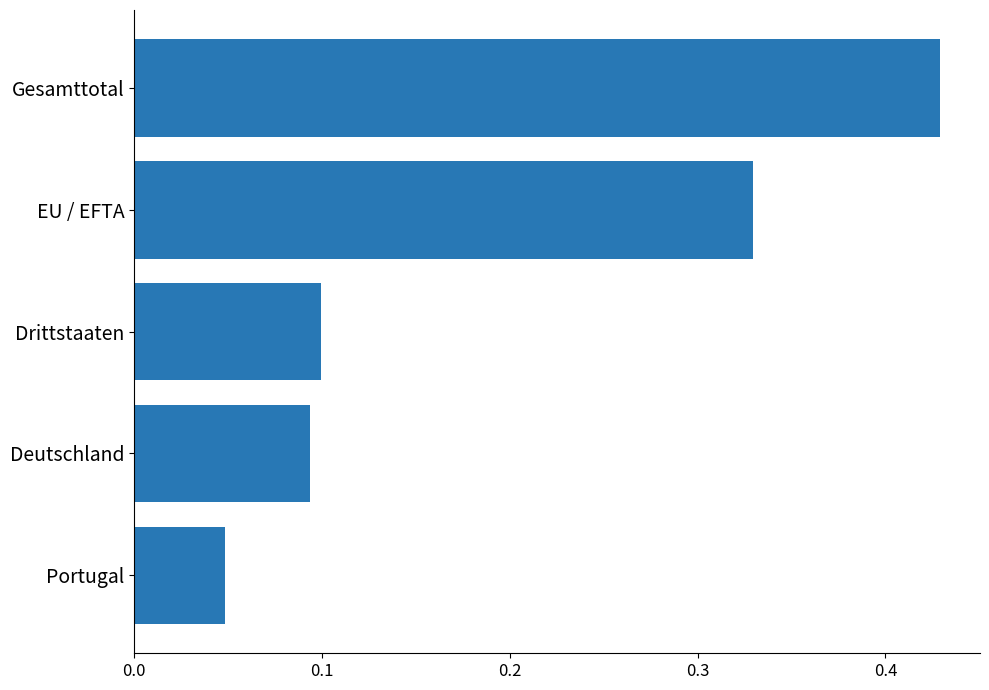

List the labels in order of value, smallest first.

Portugal, Deutschland, Drittstaaten, EU / EFTA, Gesamttotal